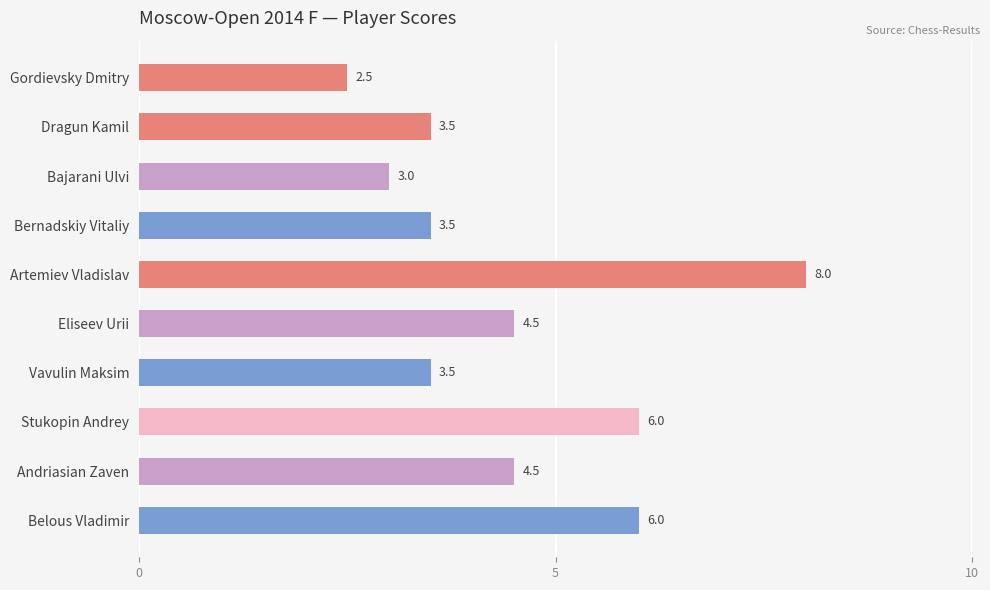

Which category has the highest value across all series?

Artemiev Vladislav